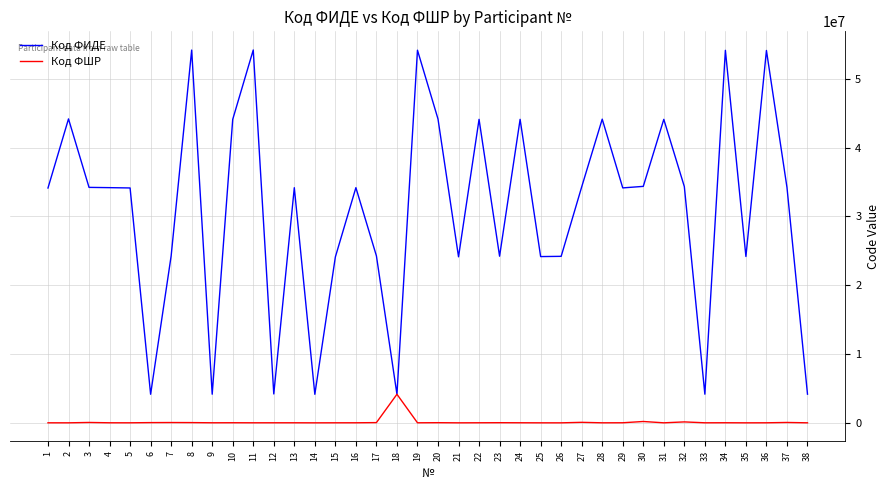

How many distinct data groups are displayed?

2